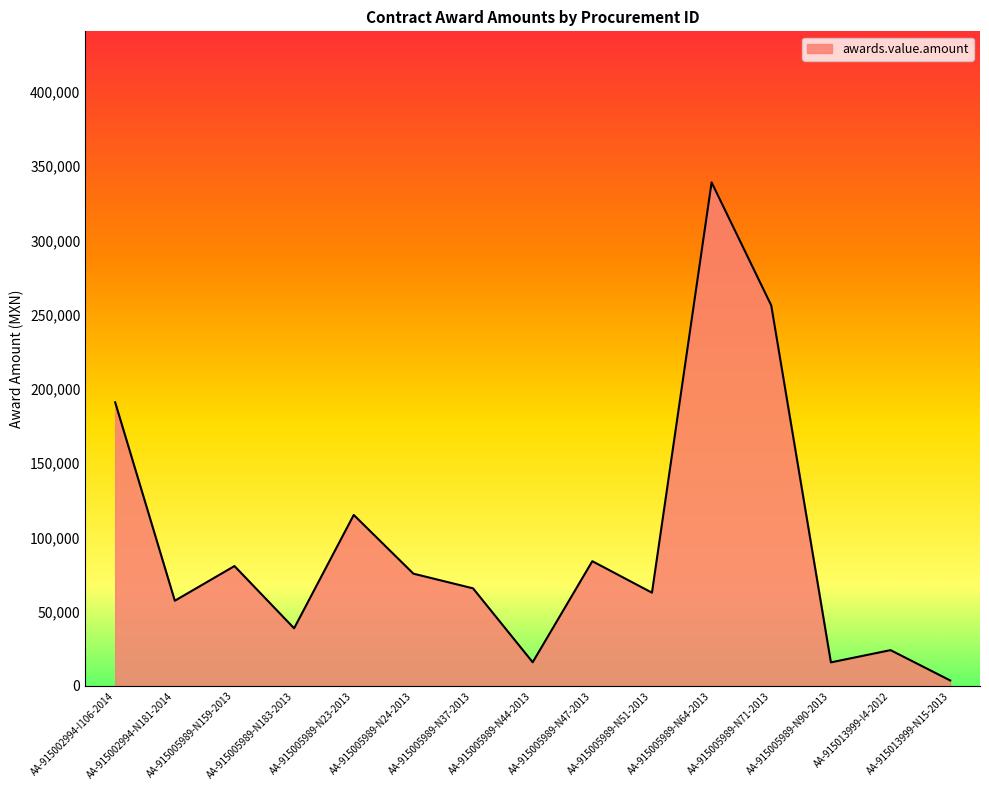

What is the change in value from AA-915005989-N23-2013 to AA-915013999-I4-2012?

-91045.8